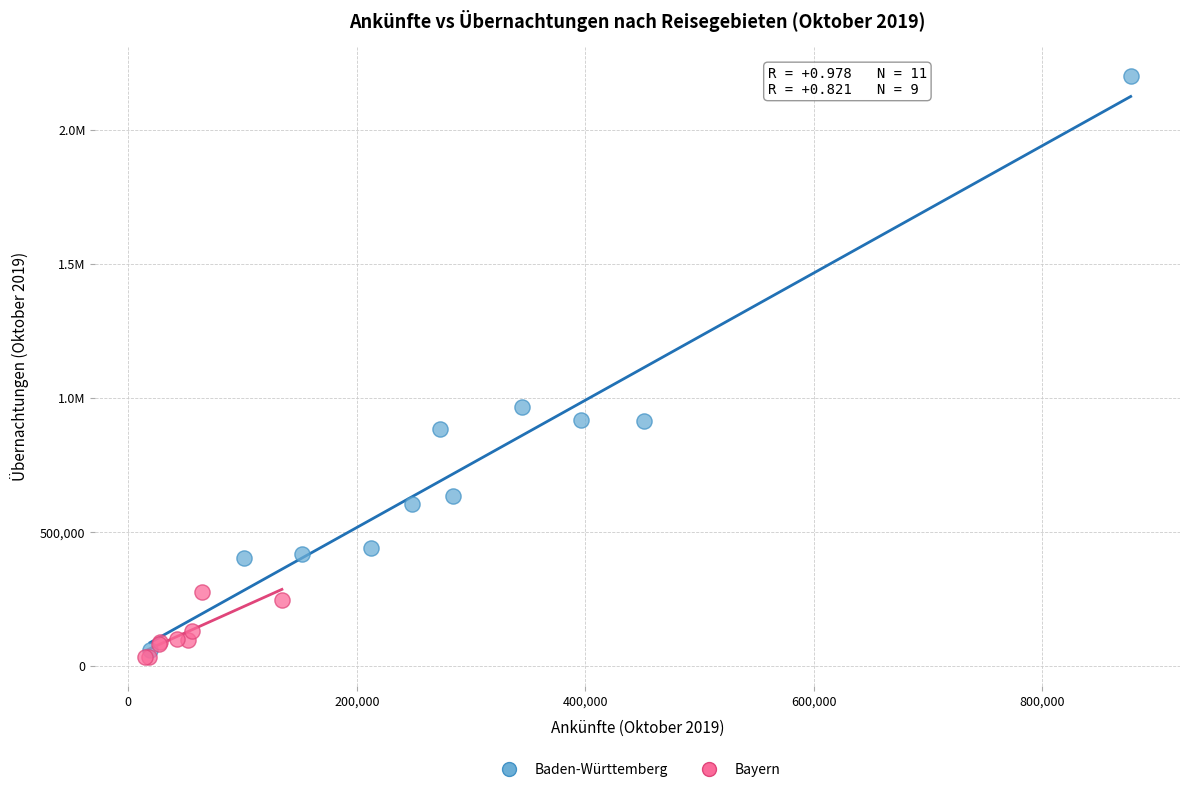

What are all the series names shown in the legend?

Baden-Württemberg, Bayern